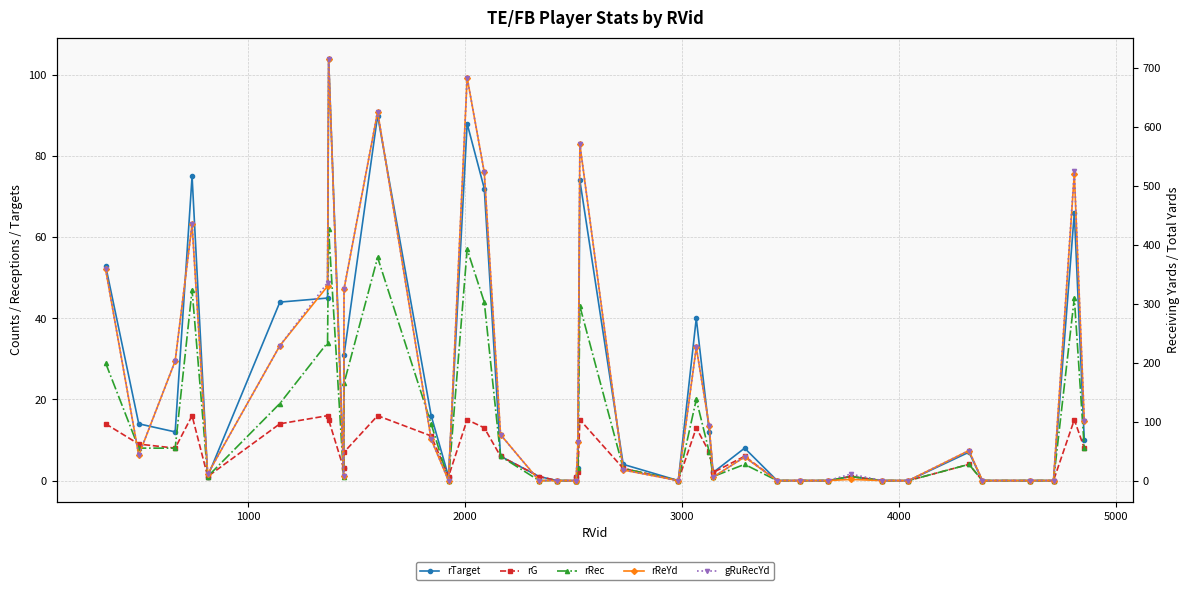

What is the average value of the rRec series?

14